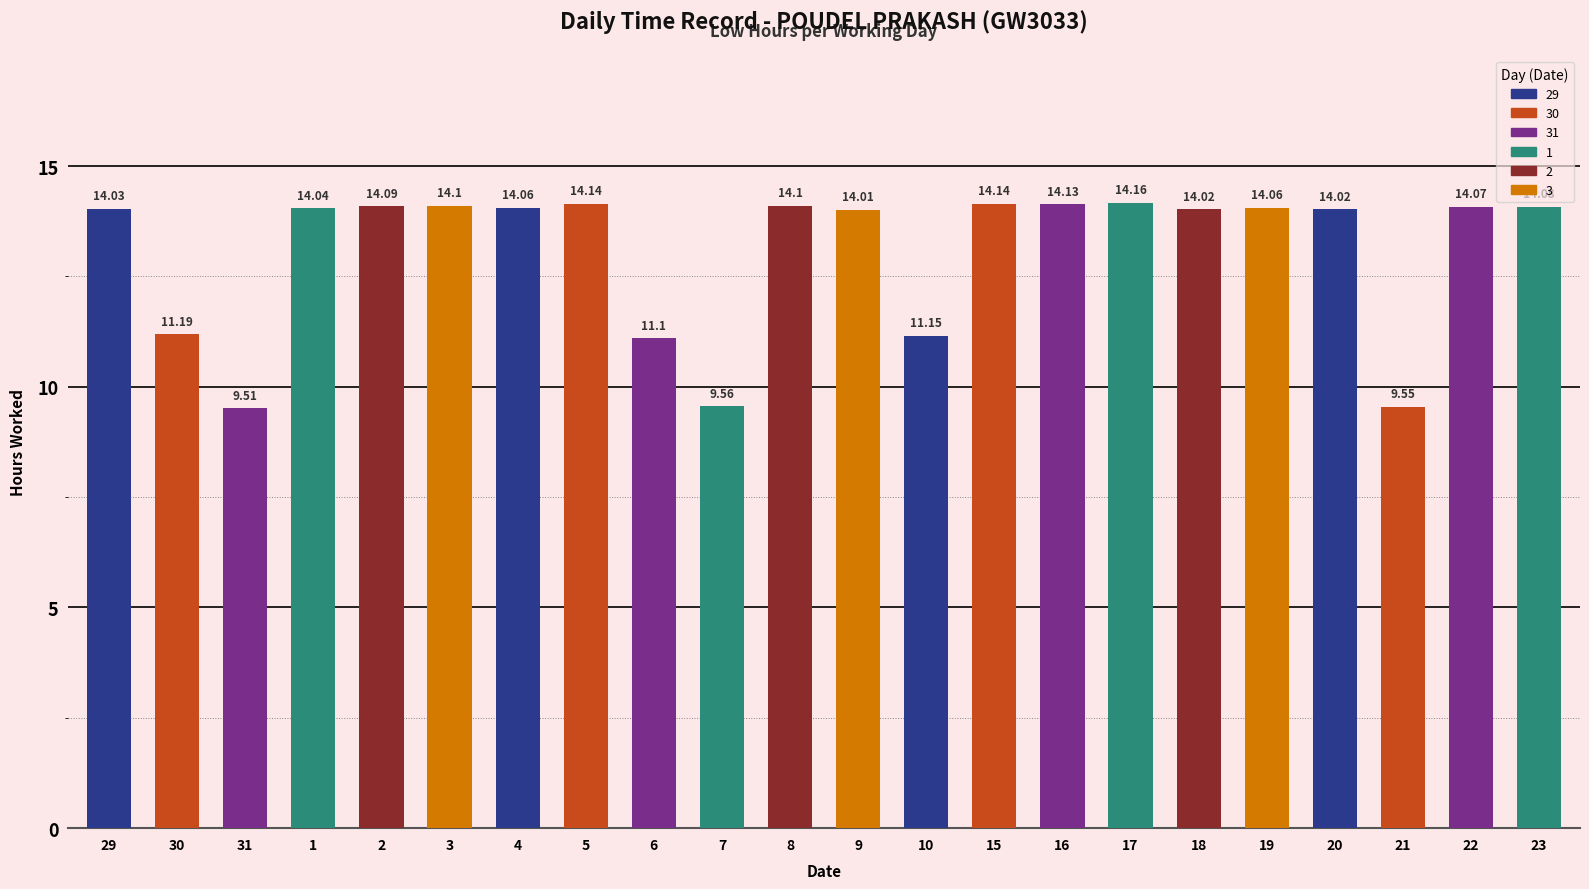

Are the bars horizontal?

No